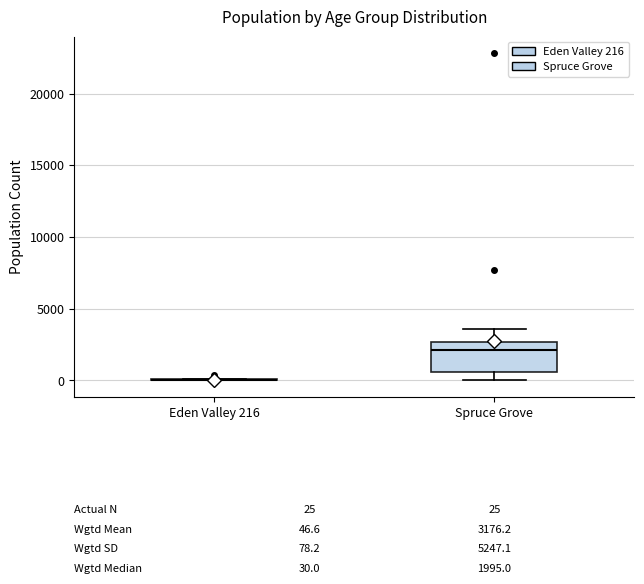

Which box is the tallest, from its lower edge to its upper edge?

Spruce Grove